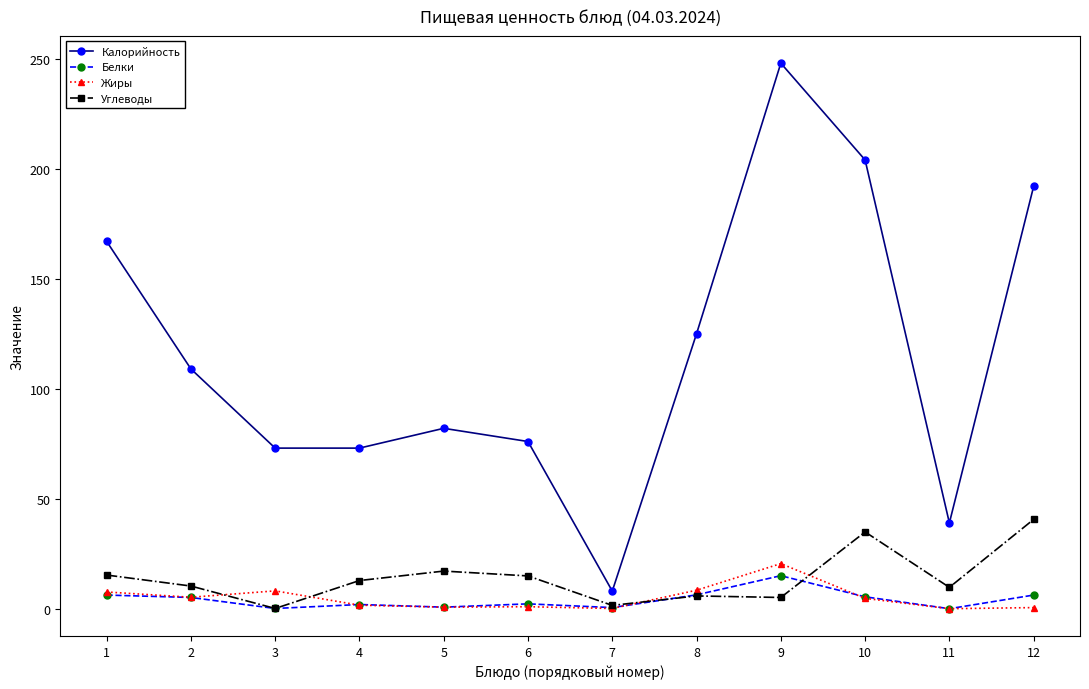

Where does the Калорийность series first go above 109?

1